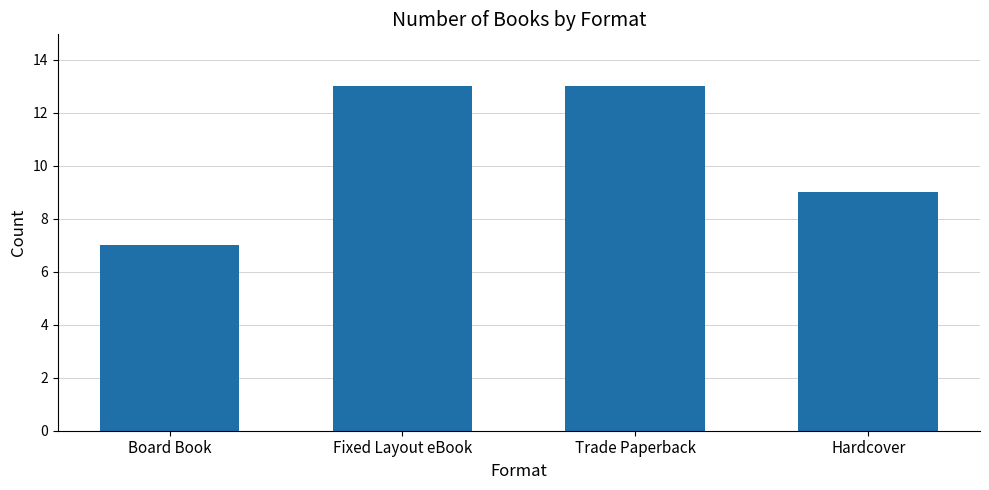

What is the change in value from Board Book to Hardcover?

+2